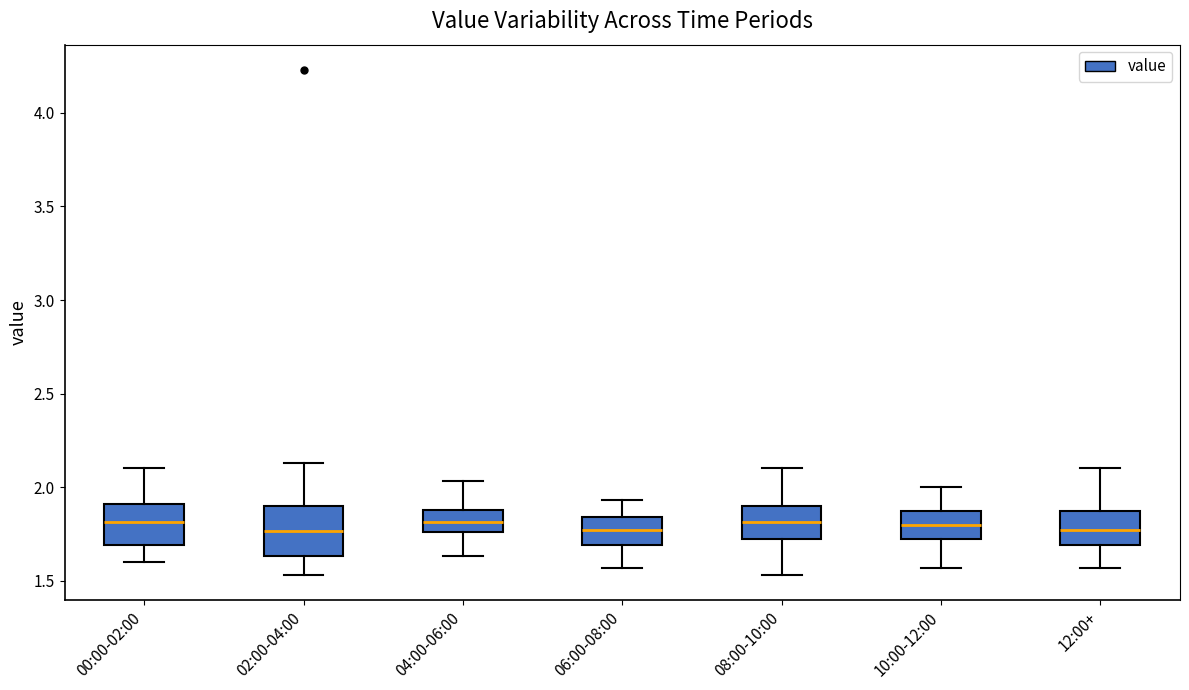

Reading left to right, read every box against the y-axis: the position of its median line, the range the box covers, and the ends of its whiskers. The values are not printed on the chart, so give them approximately, as read against the axis.

00:00-02:00: median 1.80, box 1.70 to 1.90, whiskers 1.60 to 2.10
02:00-04:00: median 1.75, box 1.65 to 1.90, whiskers 1.55 to 2.15
04:00-06:00: median 1.80, box 1.75 to 1.90, whiskers 1.65 to 2.05
06:00-08:00: median 1.75, box 1.70 to 1.85, whiskers 1.55 to 1.95
08:00-10:00: median 1.80, box 1.70 to 1.90, whiskers 1.55 to 2.10
10:00-12:00: median 1.80, box 1.70 to 1.85, whiskers 1.55 to 2.00
12:00+: median 1.75, box 1.70 to 1.85, whiskers 1.55 to 2.10